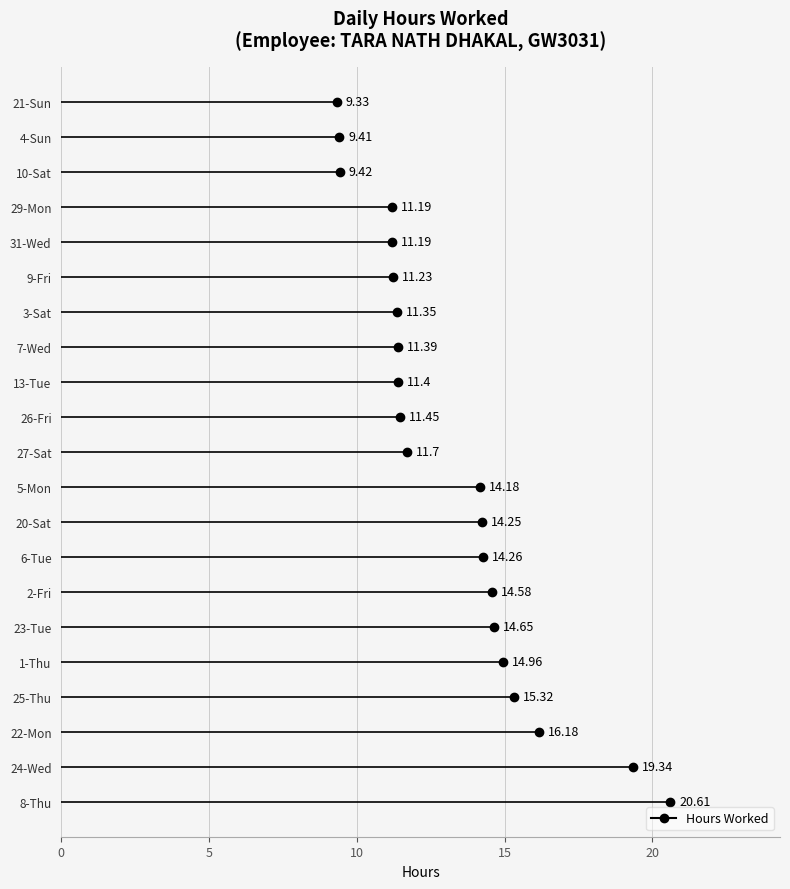

How many data points does each series have?

21